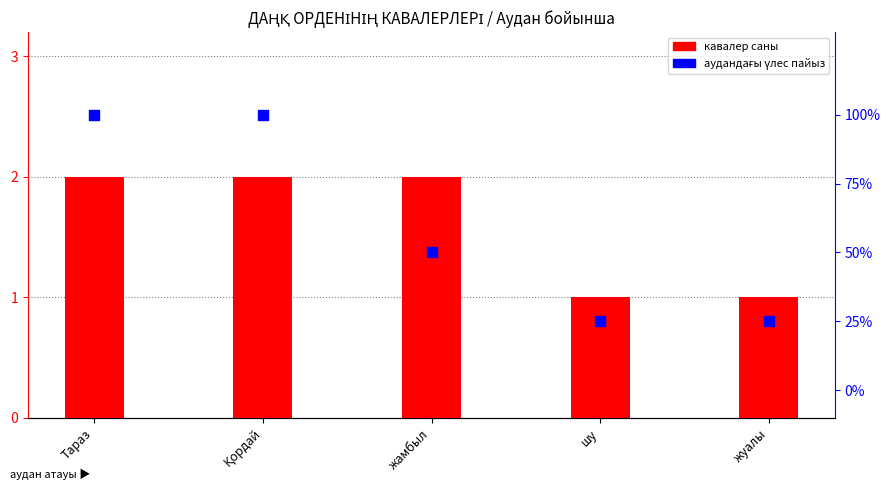

Which series has the largest Y range (max minus min)?

аудандағы үлес пайыз